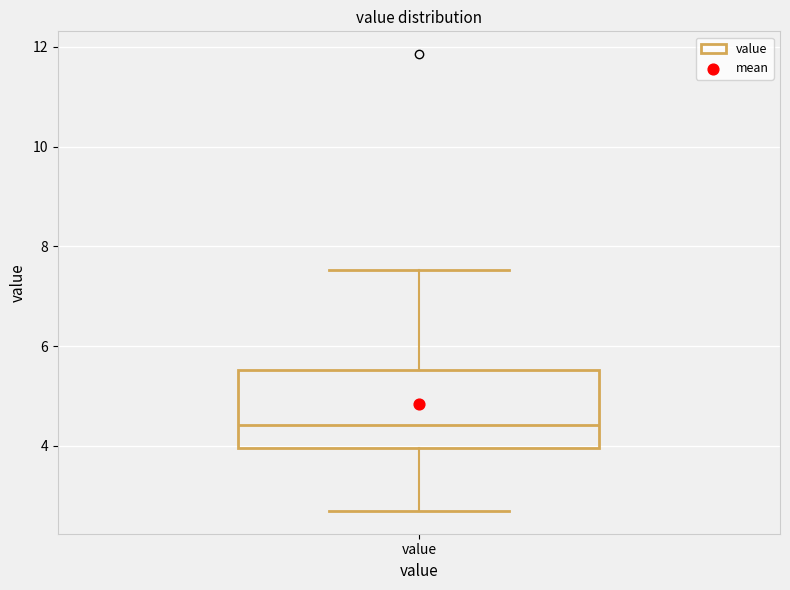

Where does the median line of the box for value sit on the y-axis? The values are not printed on the chart, so give them approximately, as read against the axis.

4.4